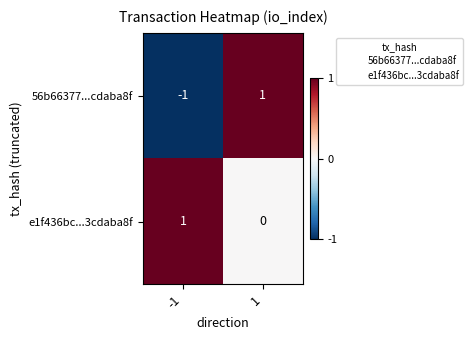

Reading right to left, what are all the values shown in this chart?

56b66377...cdaba8f: 1=1	-1=-1
e1f436bc...3cdaba8f: 1=0	-1=1